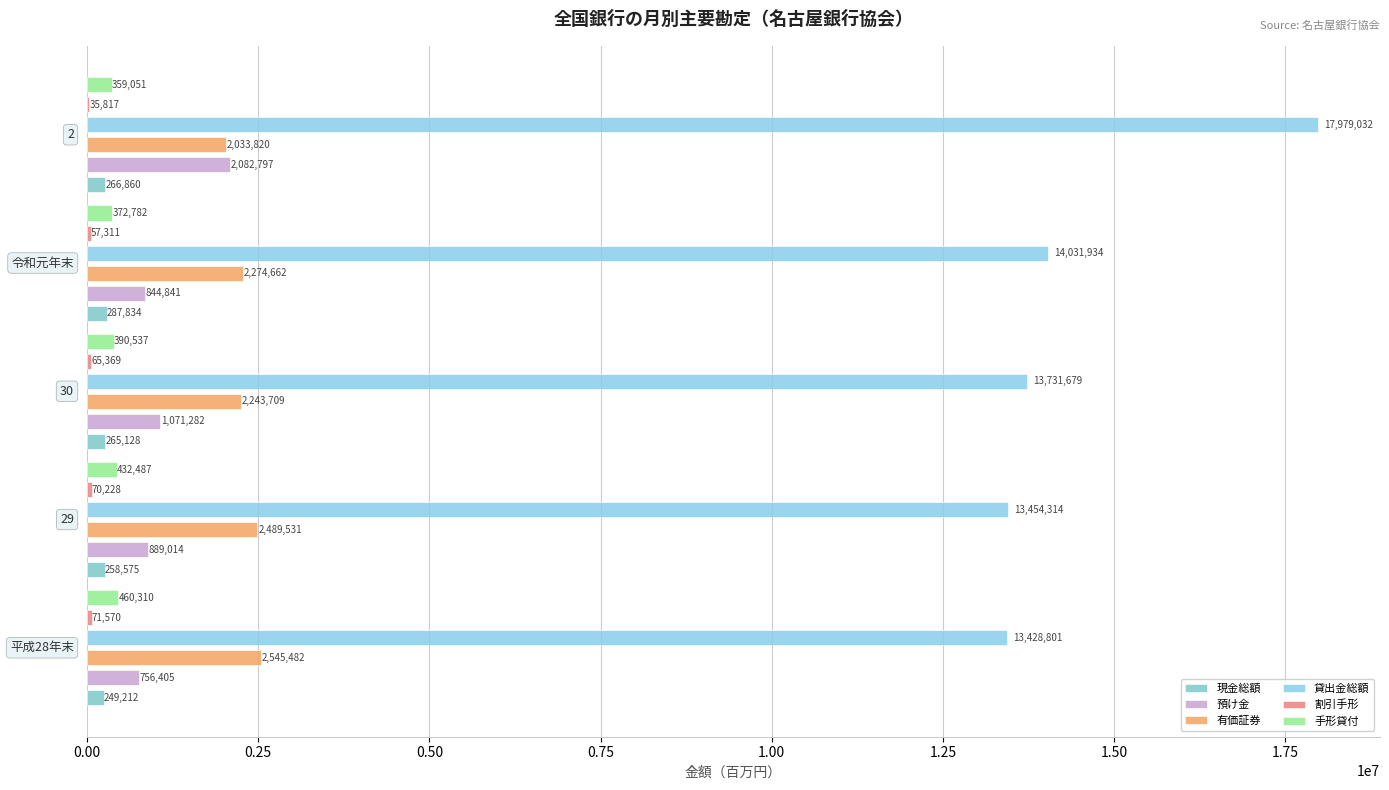

What is the minimum value shown in the chart?

35817